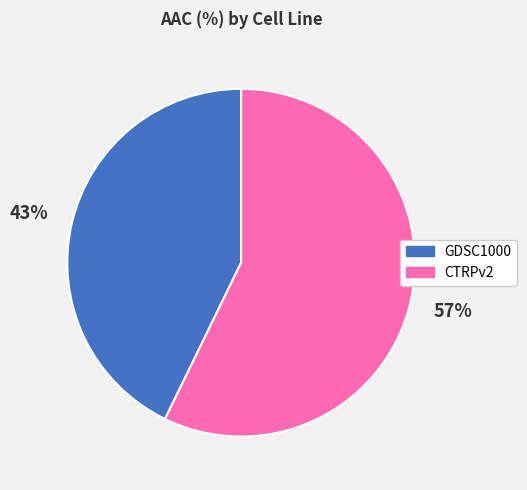

What is the ratio of the value at CTRPv2 to the value at GDSC1000?

1.3